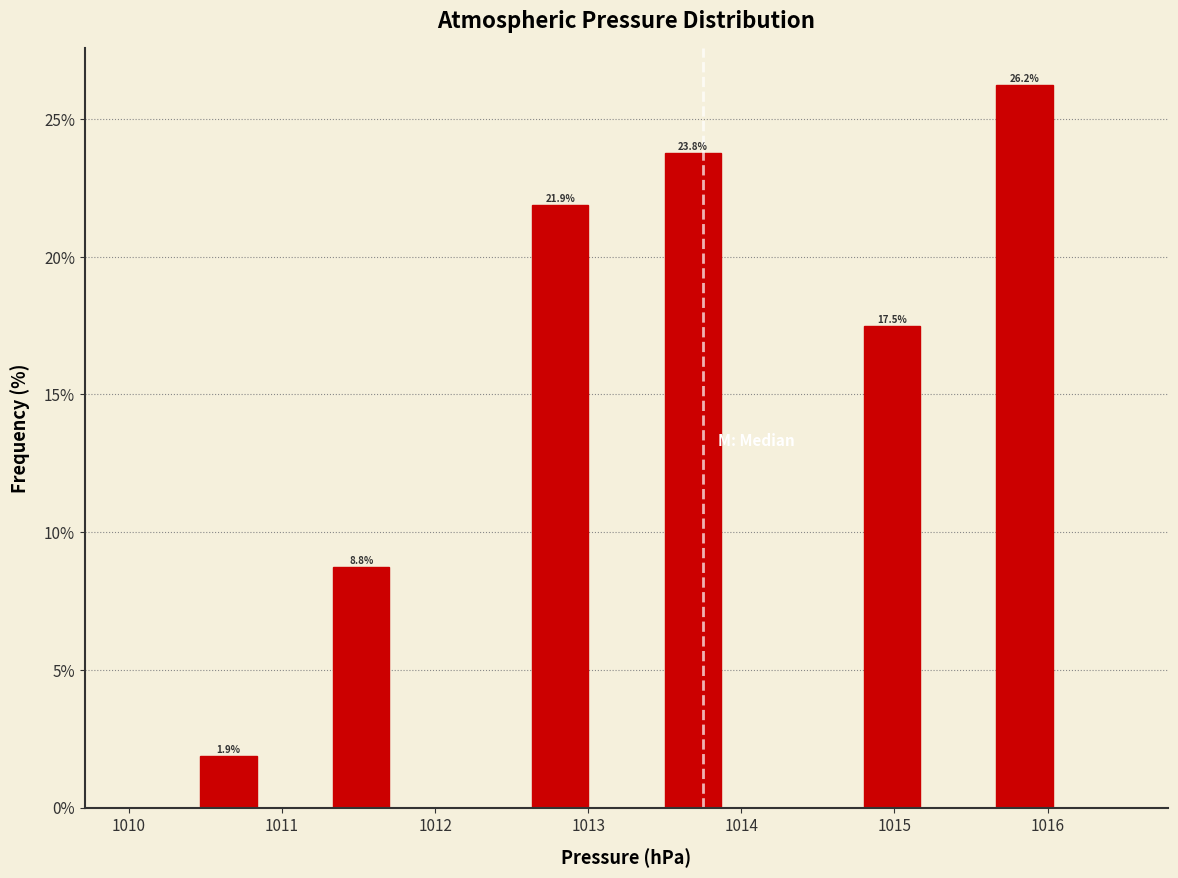

Which range on the x-axis has the tallest bar?

1015.6 to 1016.1